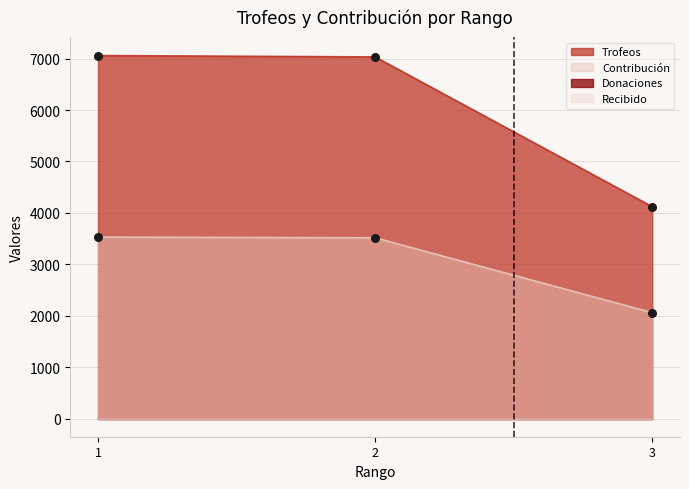

Read the Trofeos value at 1, to the nearest 50.

7050